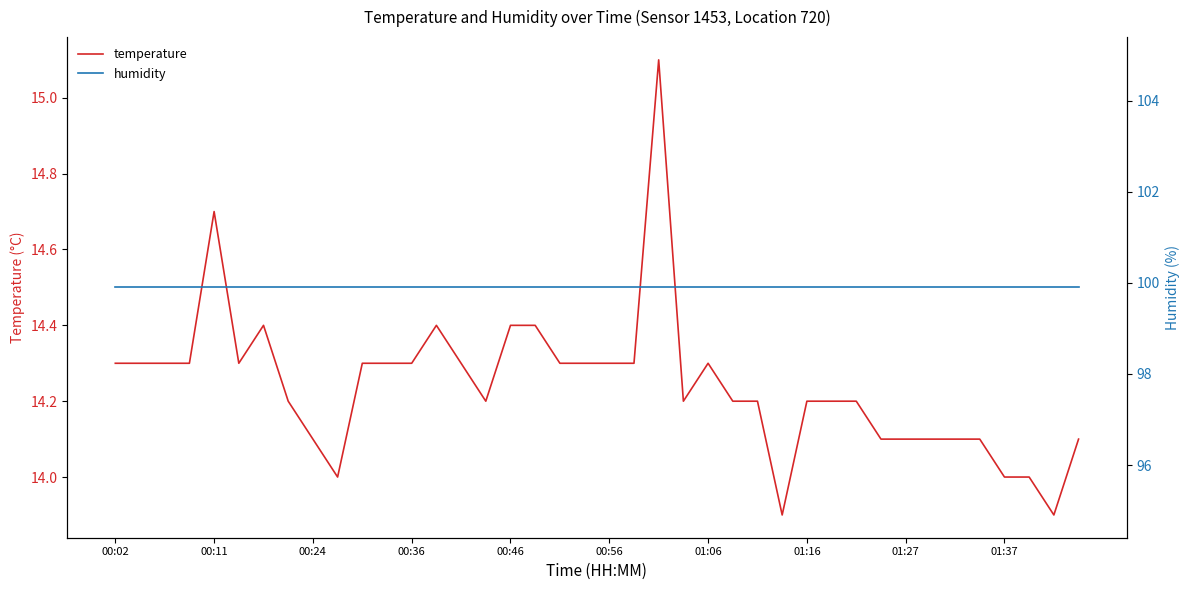

What is the minimum value for temperature?

13.9